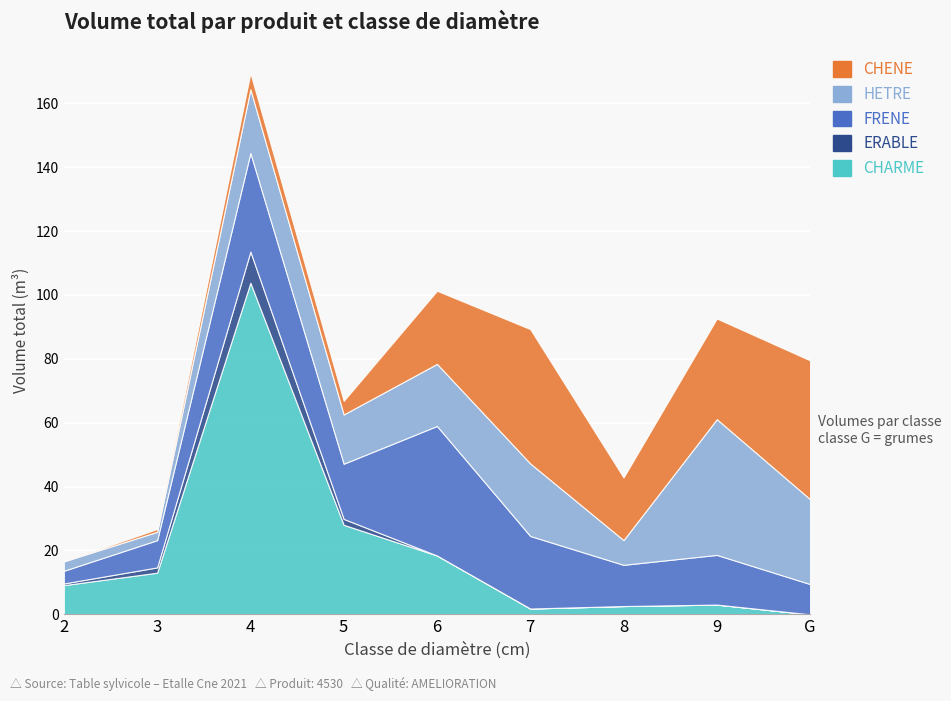

Reading left to right, transcribe all the data shown in this chart.

CHARME: 2=9.1	3=13.0	4=103.8	5=28.0	6=18.4	7=1.8	8=2.6	9=3.0	G=0.0
ERABLE: 2=0.5	3=1.7	4=9.8	5=1.9	6=0.0	7=0.0	8=0.0	9=0.0	G=0.0
FRENE: 2=4.0	3=8.5	4=30.9	5=17.3	6=40.6	7=22.7	8=12.9	9=15.6	G=9.5
HETRE: 2=2.9	3=2.6	4=19.9	5=15.4	6=19.4	7=22.7	8=7.7	9=42.5	G=26.6
CHENE: 2=0.0	3=0.9	4=5.1	5=4.3	6=22.9	7=42.1	8=19.6	9=31.5	G=43.5